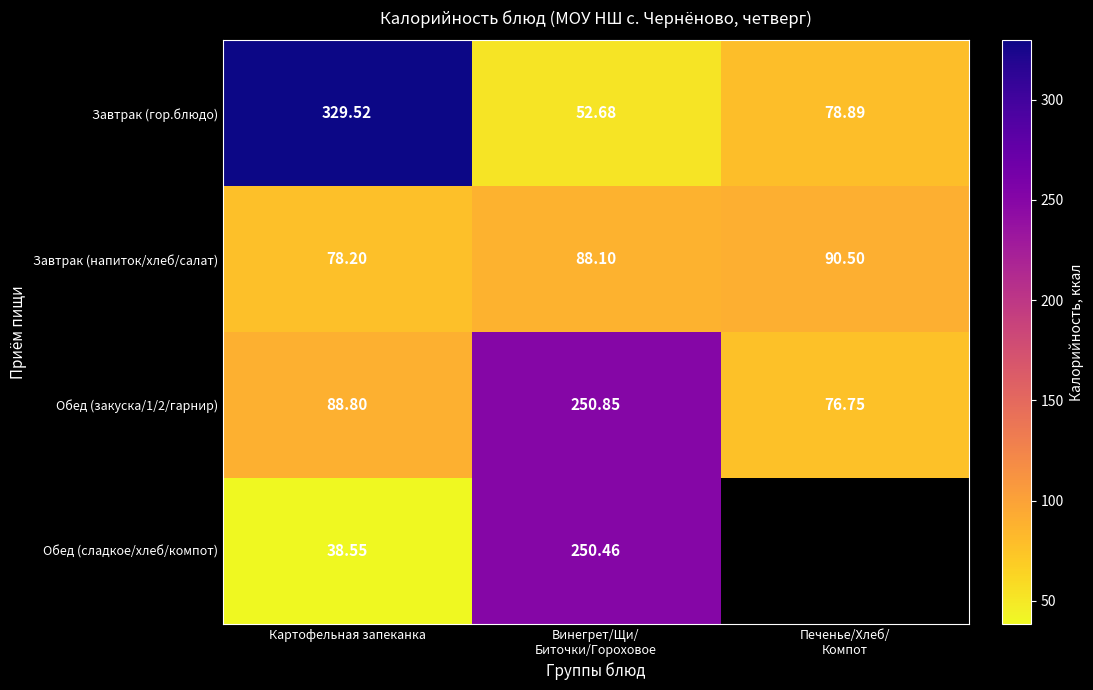

Which has a higher value, Картофельная запеканка or Печенье/Хлеб/
Компот?

Картофельная запеканка